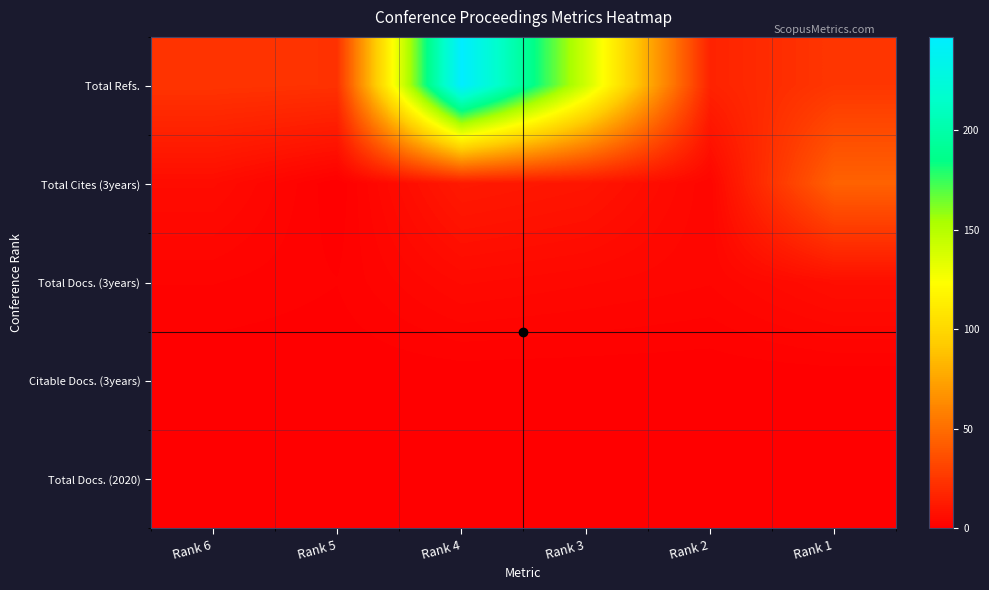

At which category does the chart reach its peak across all series?

Rank 4